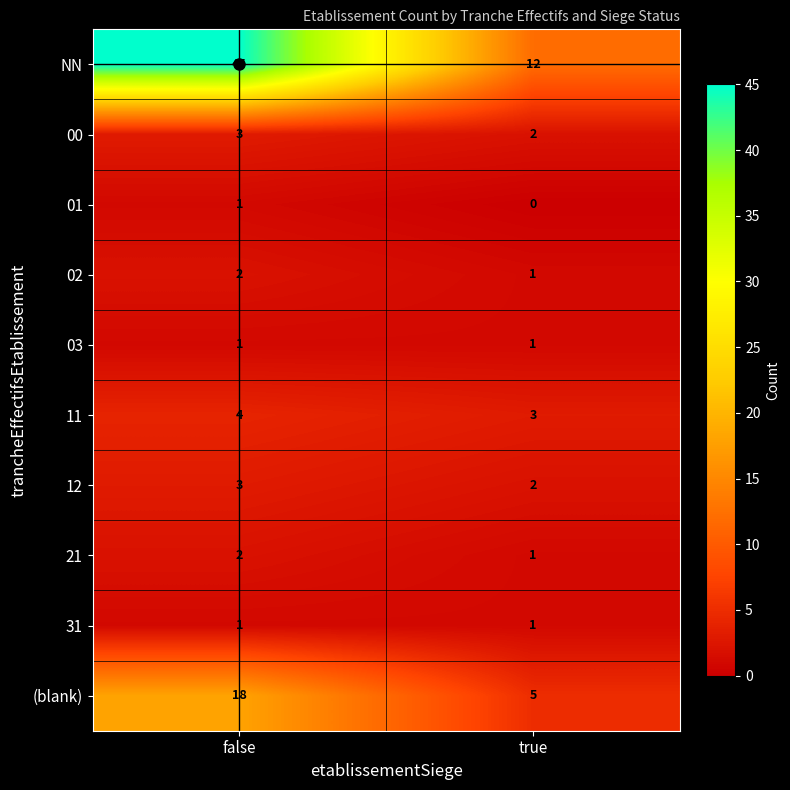

At which label is 00 closest to 2?

true